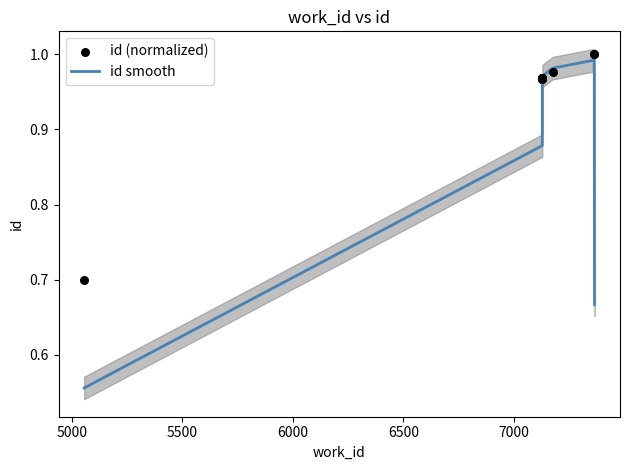

Which series contains the highest Y value?

id (normalized)